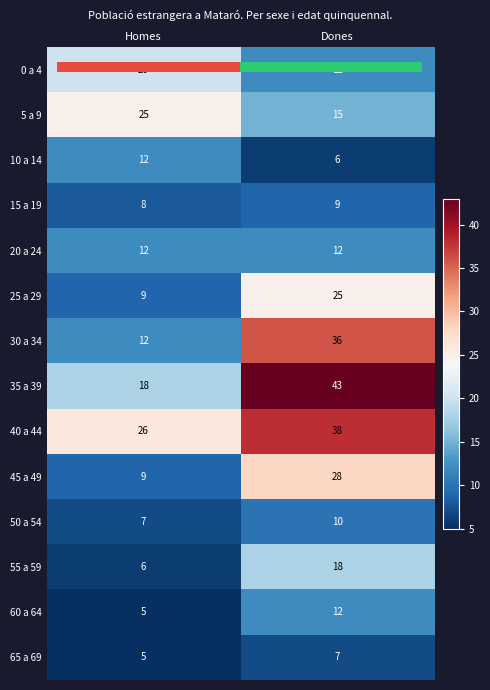

What is the greatest value displayed?

43